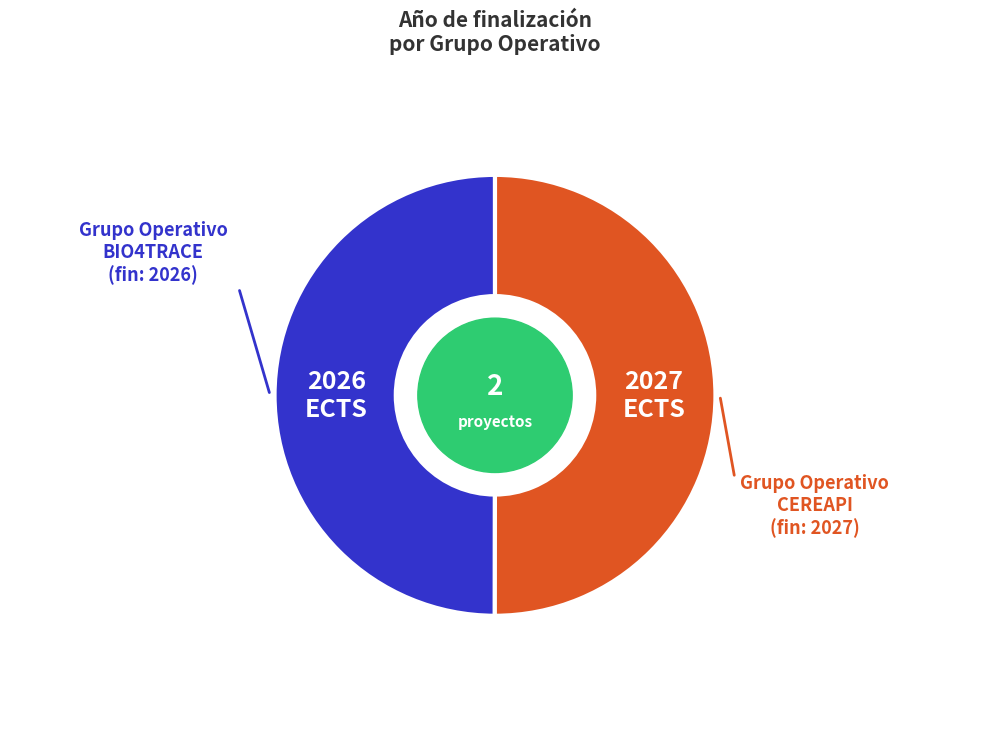

How many segments does this pie chart have?

2